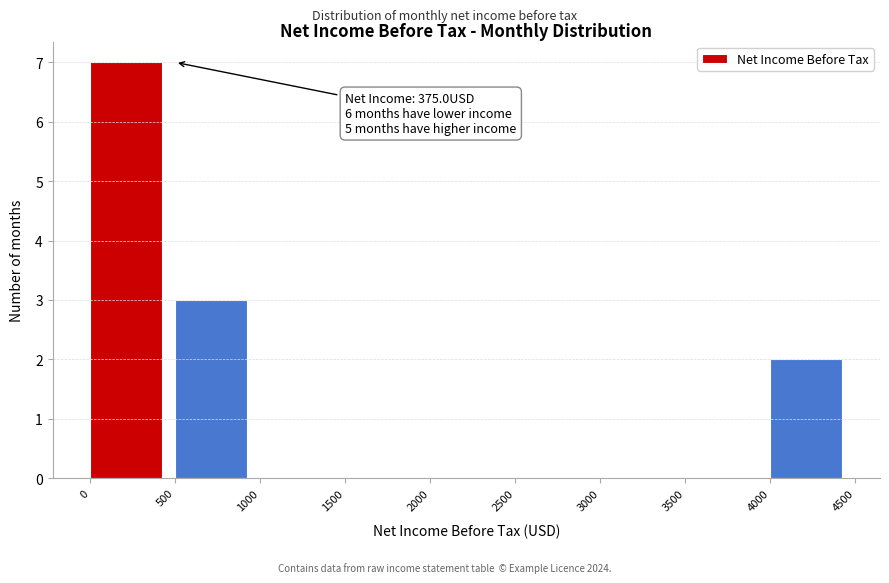

Over which range of the x-axis is the bar tallest?

0 to 500